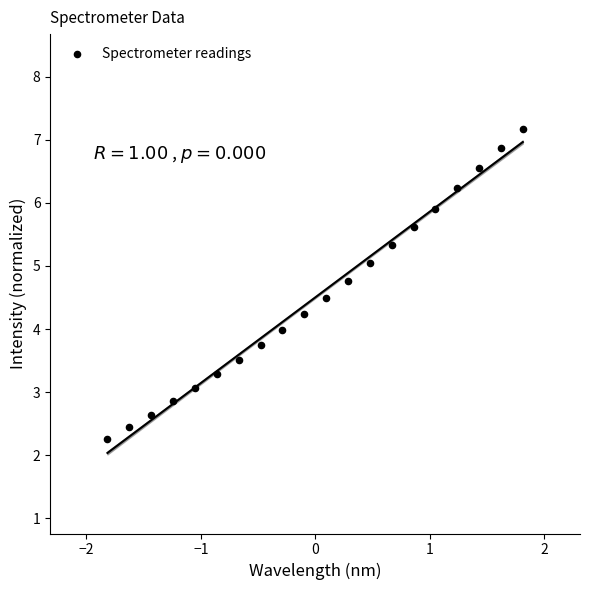

What is the range of X values (max minus min)?

3.6